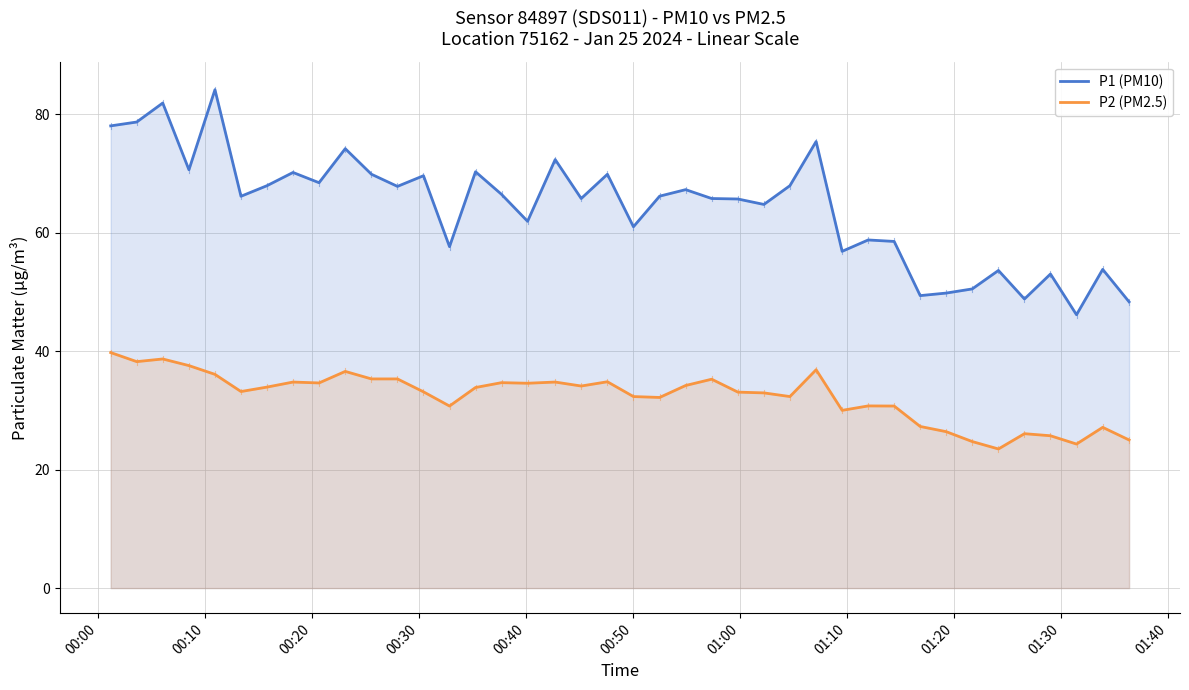

Reading left to right, transcribe all the data shown in this chart.

P1 (PM10): 78.1	78.7	81.9	70.7	84.2	66.2	68.0	70.2	68.5	74.2	69.9	67.8	69.7	57.7	70.3	66.5	62.0	72.4	65.8	69.9	61.0	66.2	67.3	65.8	65.7	64.8	68.0	75.4	56.9	58.8	58.5	49.4	49.8	50.5	53.6	48.8	53.0	46.2	53.8	48.4
P2 (PM2.5): 39.8	38.2	38.7	37.6	36.1	33.2	34.0	34.8	34.6	36.6	35.3	35.3	33.1	30.8	33.9	34.7	34.6	34.8	34.1	34.9	32.4	32.2	34.2	35.3	33.1	33.0	32.4	36.9	30.0	30.8	30.8	27.3	26.4	24.8	23.5	26.1	25.7	24.3	27.1	25.0